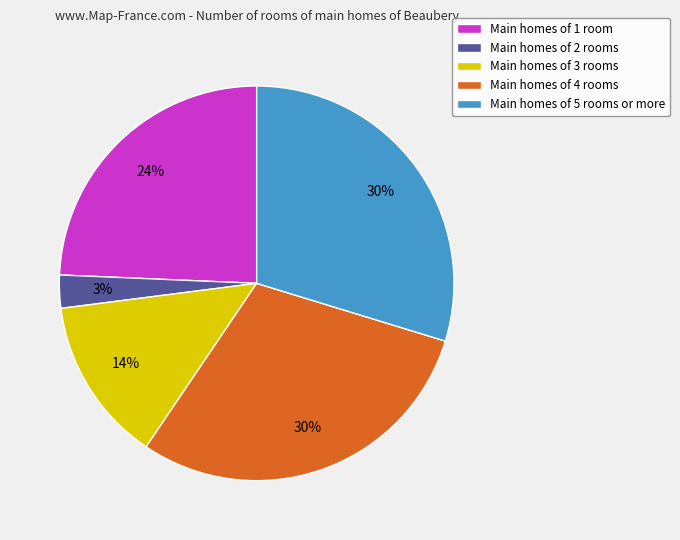

Is there any slice that represents more than half of the pie?

No